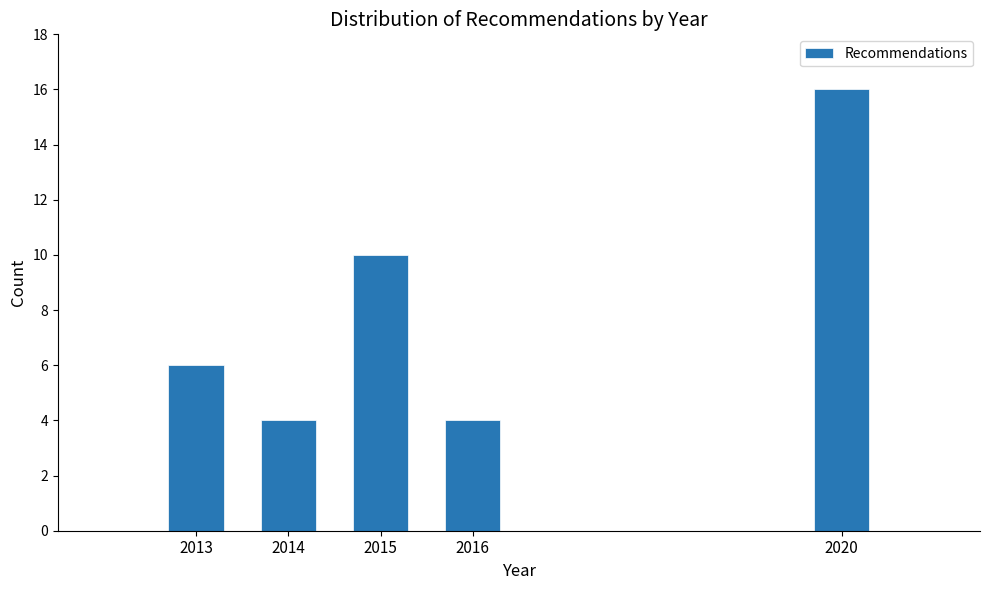

Reading left to right, transcribe all the data shown in this chart.

6	4	10	4	16